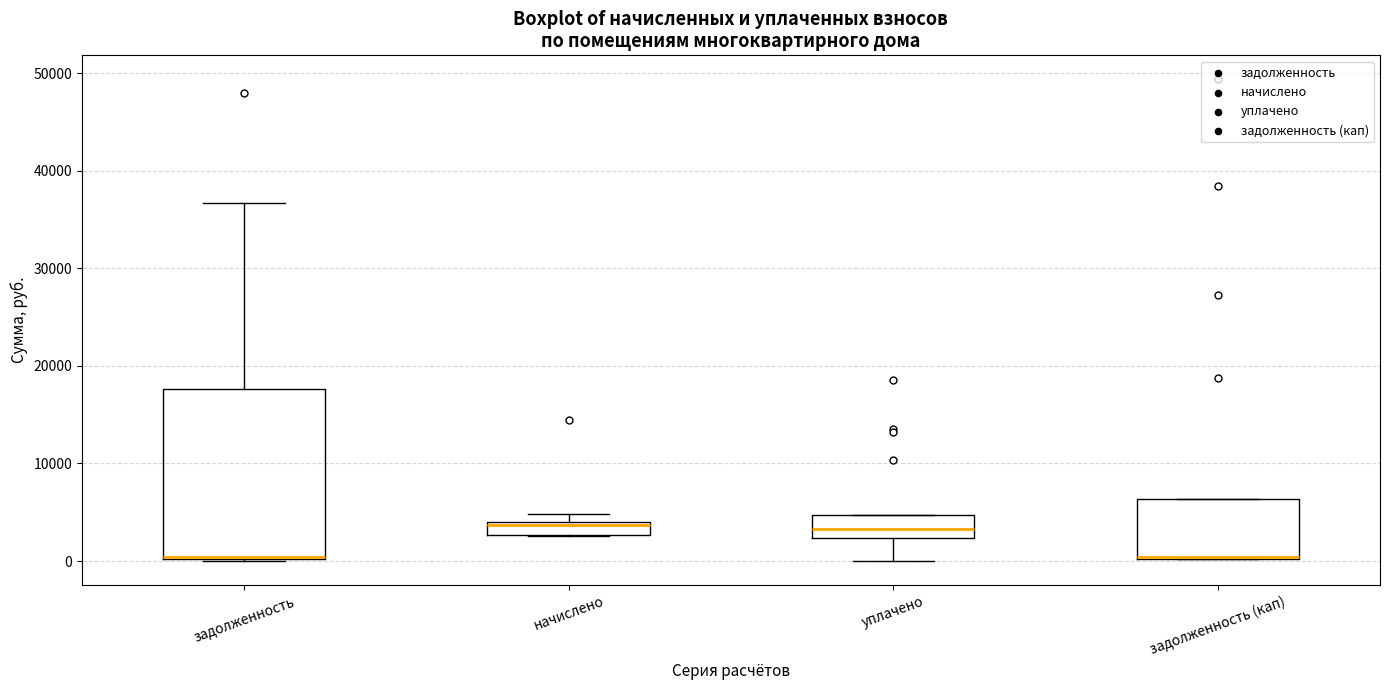

Comparing the boxes themselves (not the whiskers), which one is the tallest?

задолженность